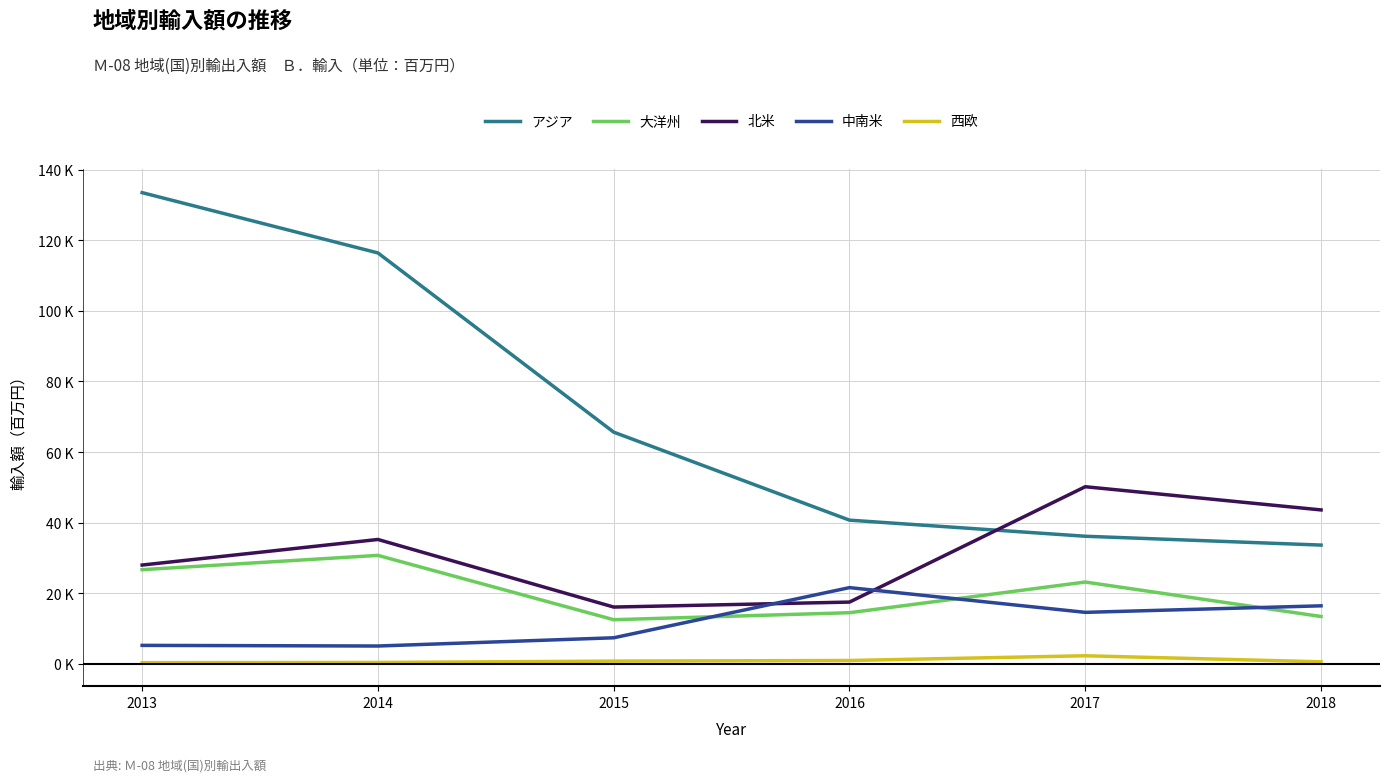

What are all the series names shown in the legend?

アジア, 大洋州, 北米, 中南米, 西欧